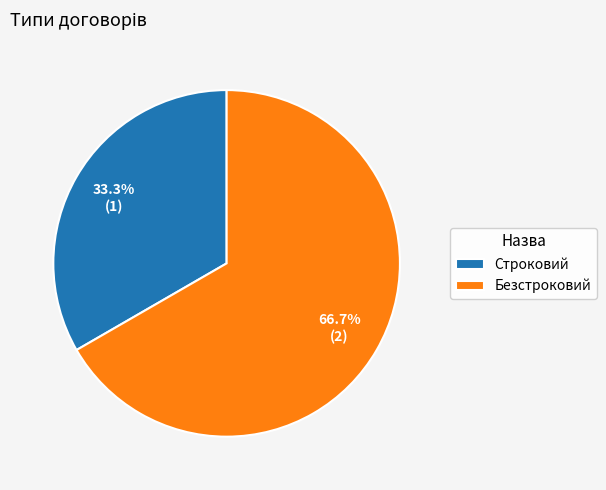

How many segments does this pie chart have?

2